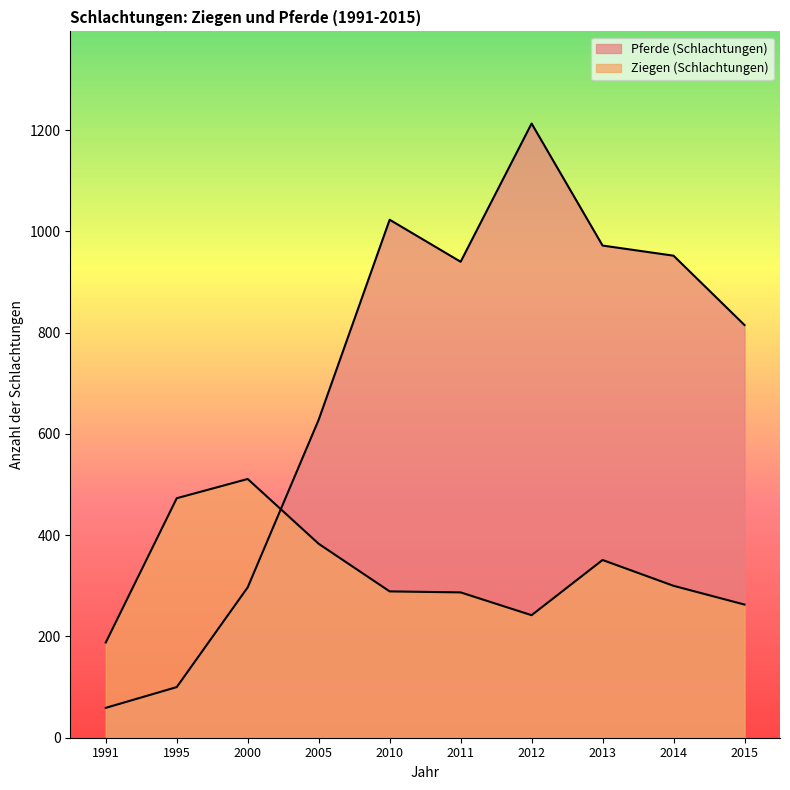

At which category does Pferde (Schlachtungen) reach its first local valley?

2011